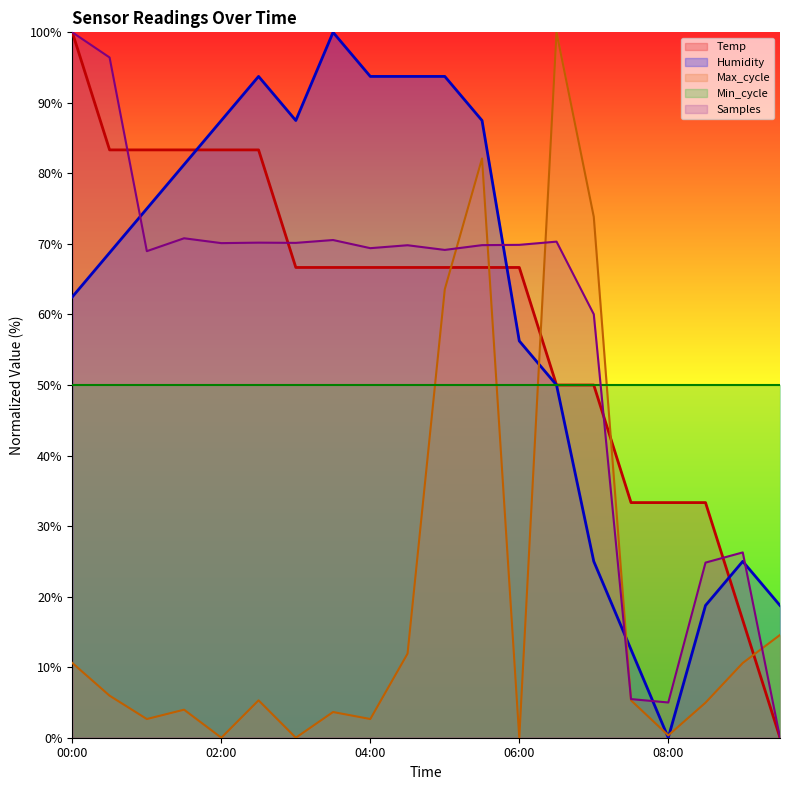

Which series has the widest spread of values?

Temp